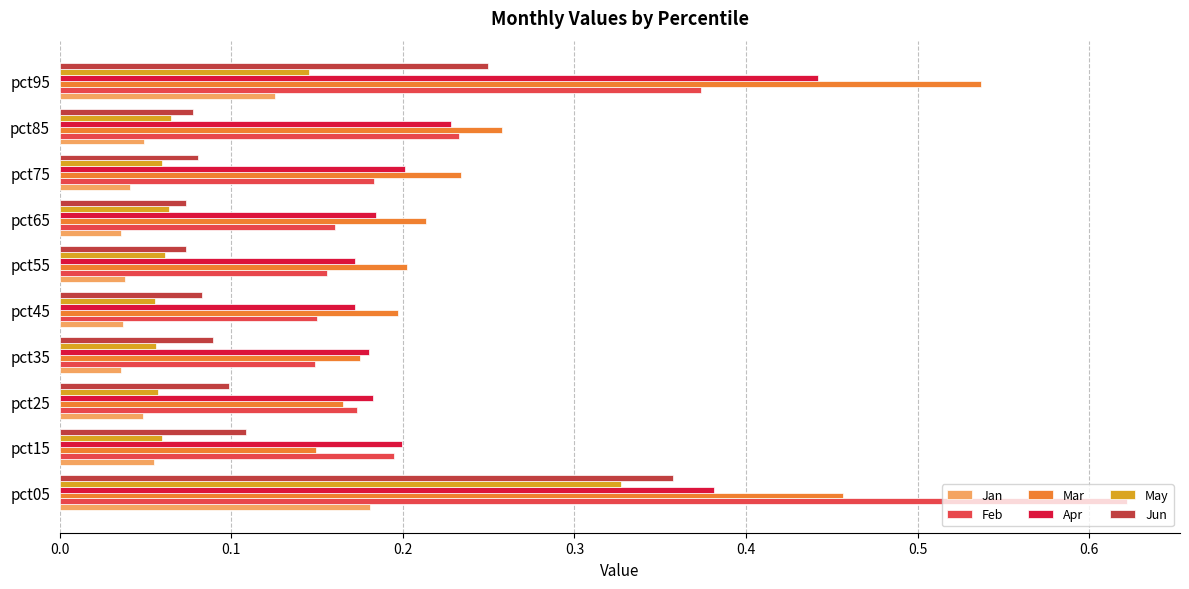

Rank the series by their maximum value, from highest to lowest.

Feb, Mar, Apr, Jun, May, Jan